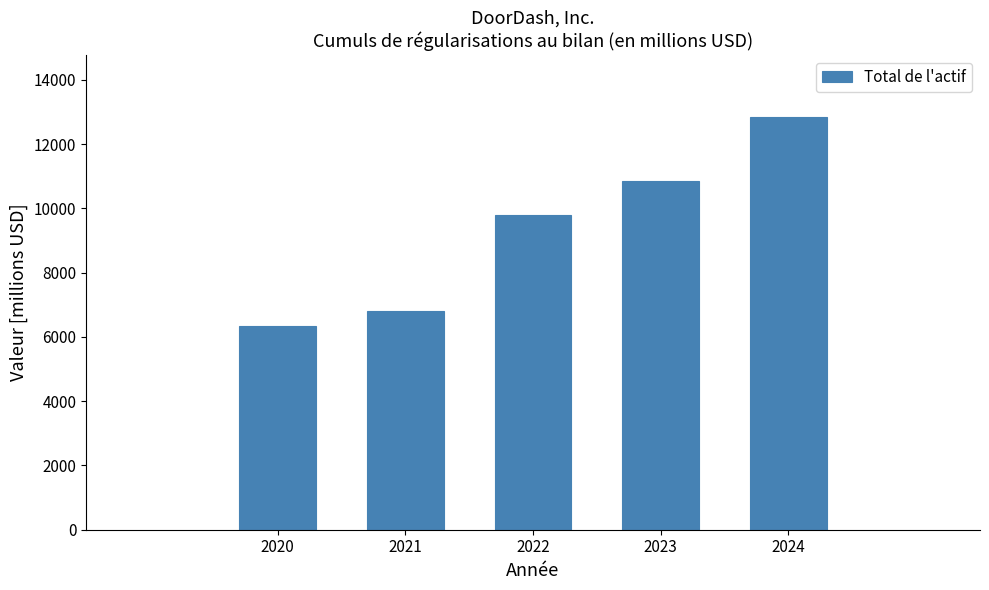

Reading left to right, list all the values displayed in this chart.

2020=6353	2021=6809	2022=9789	2023=10839	2024=12845